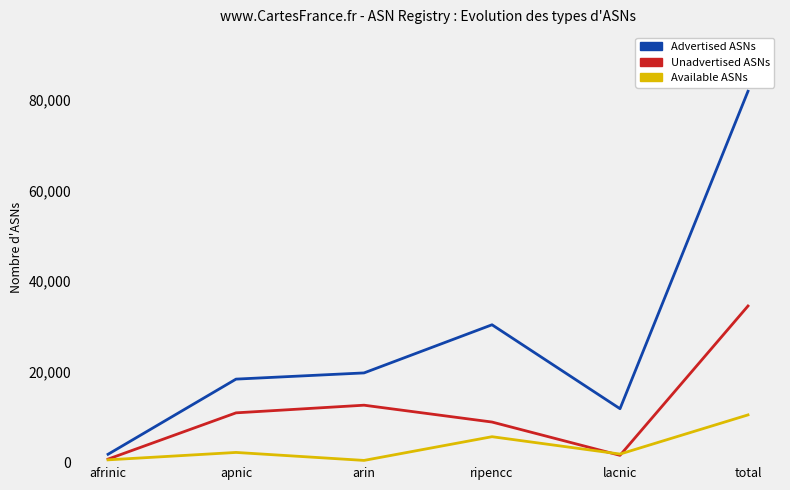

At which label is Advertised ASNs closest to 41837?

ripencc